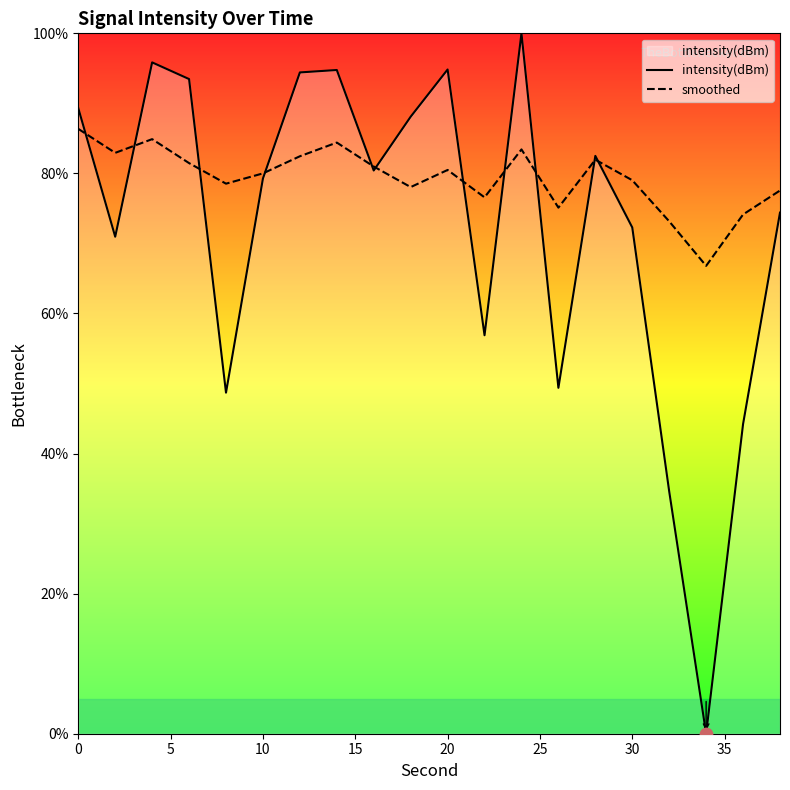

Is the value of smoothed at 20 greater than the value of intensity(dBm) at 20?

No